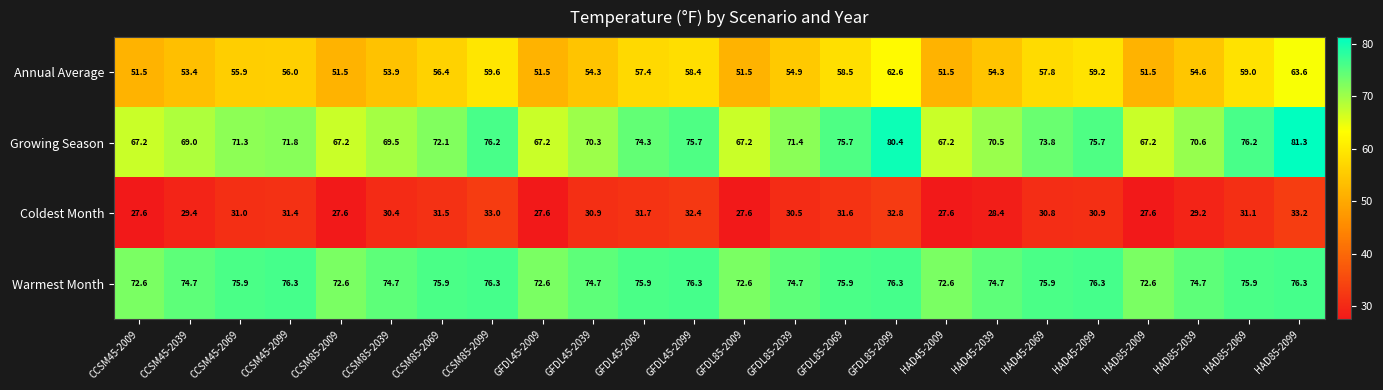

Which series changed the most between HAD45-2039 and HAD85-2099?

Growing Season